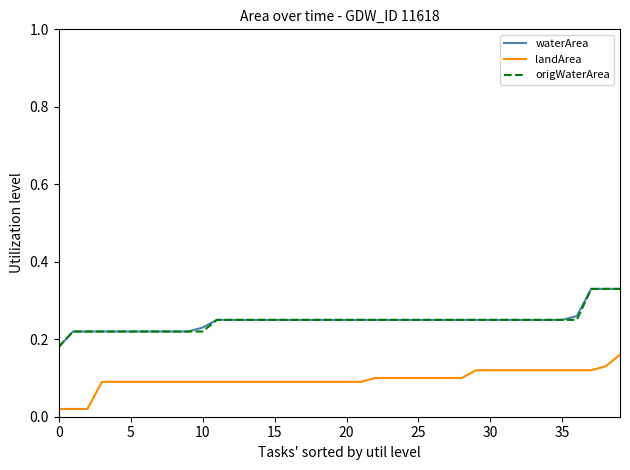

True or false: origWaterArea and landArea intersect in this chart.

False